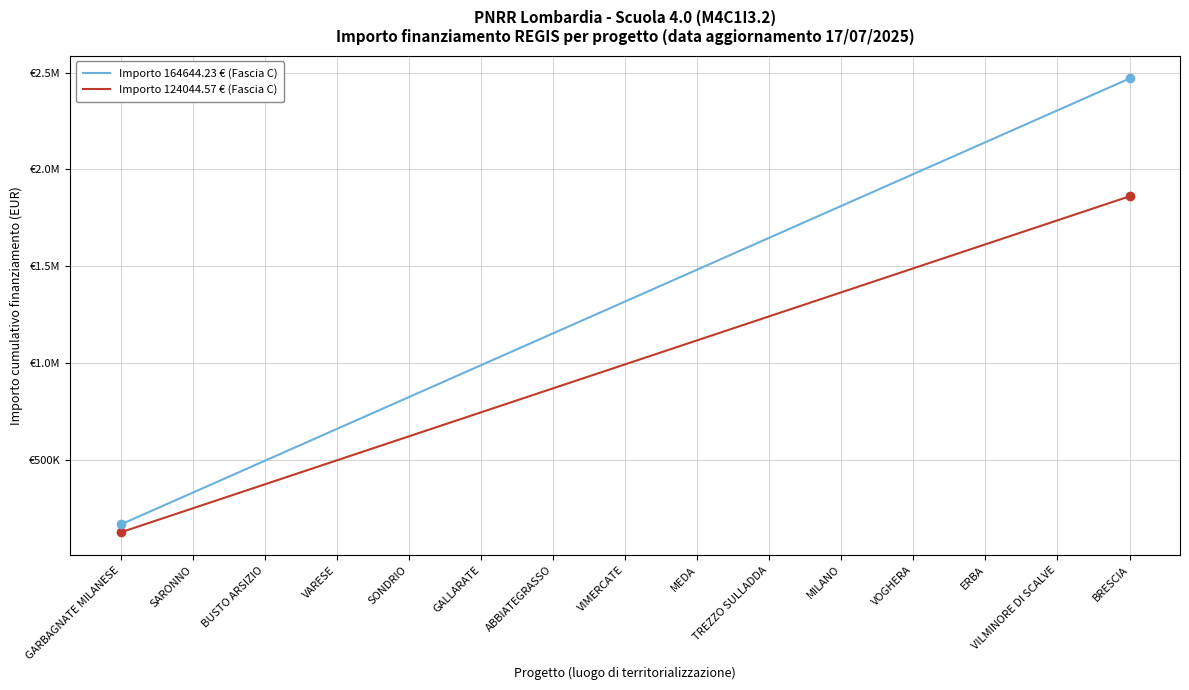

Is this an area chart (filled region under the line)?

No